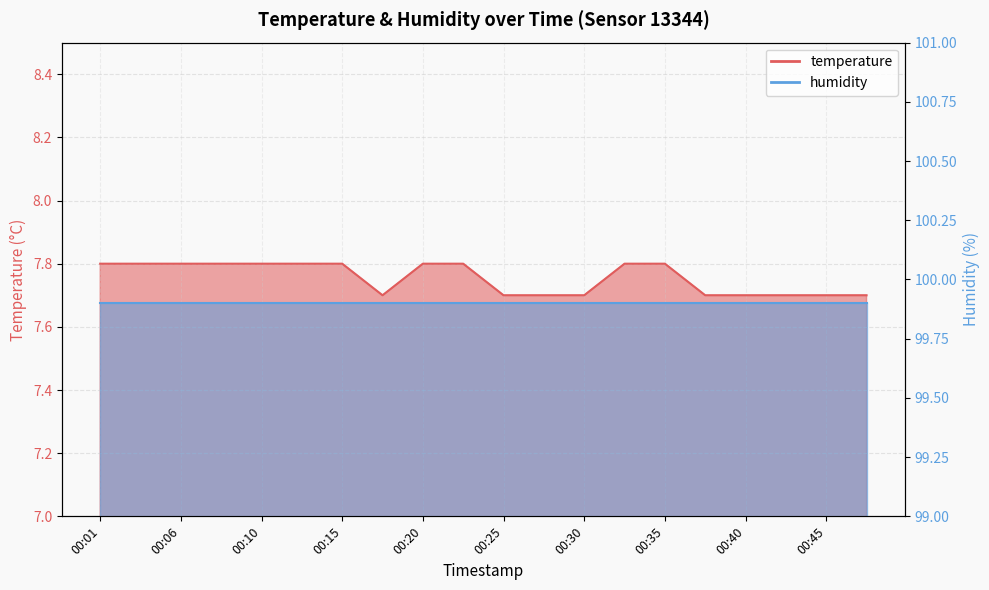

Reading right to left, extract all data points from this chart.

00:47=7.7	00:45=7.7	00:42=7.7	00:40=7.7	00:37=7.7	00:35=7.8	00:33=7.8	00:30=7.7	00:28=7.7	00:25=7.7	00:23=7.8	00:20=7.8	00:18=7.7	00:15=7.8	00:13=7.8	00:10=7.8	00:08=7.8	00:06=7.8	00:03=7.8	00:01=7.8